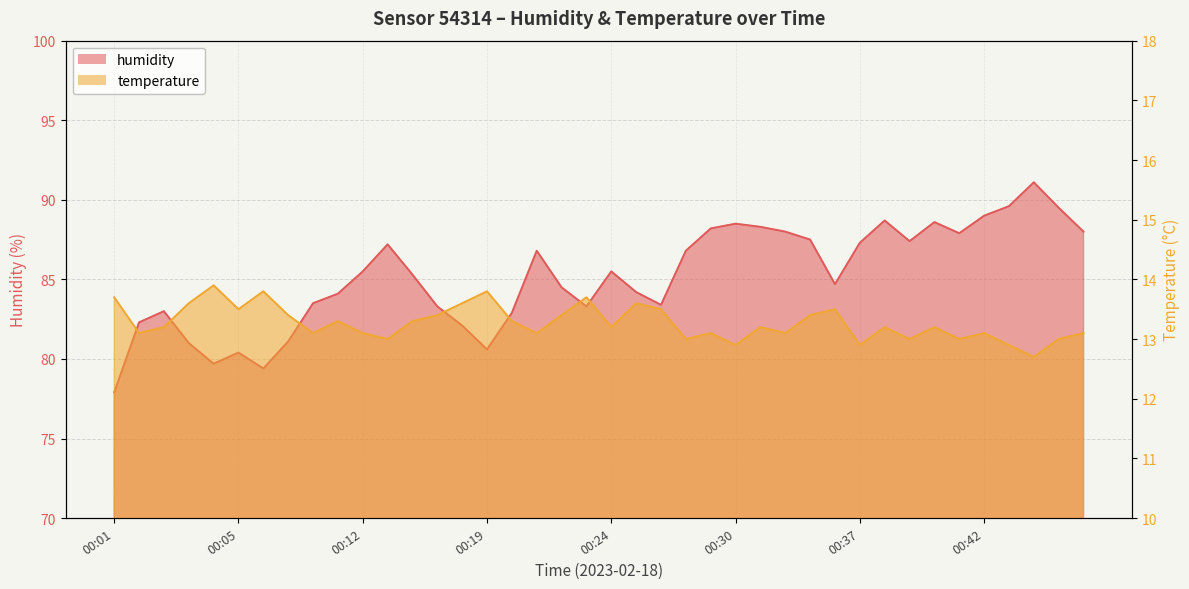

True or false: humidity has more than 0 interior local peaks.

True